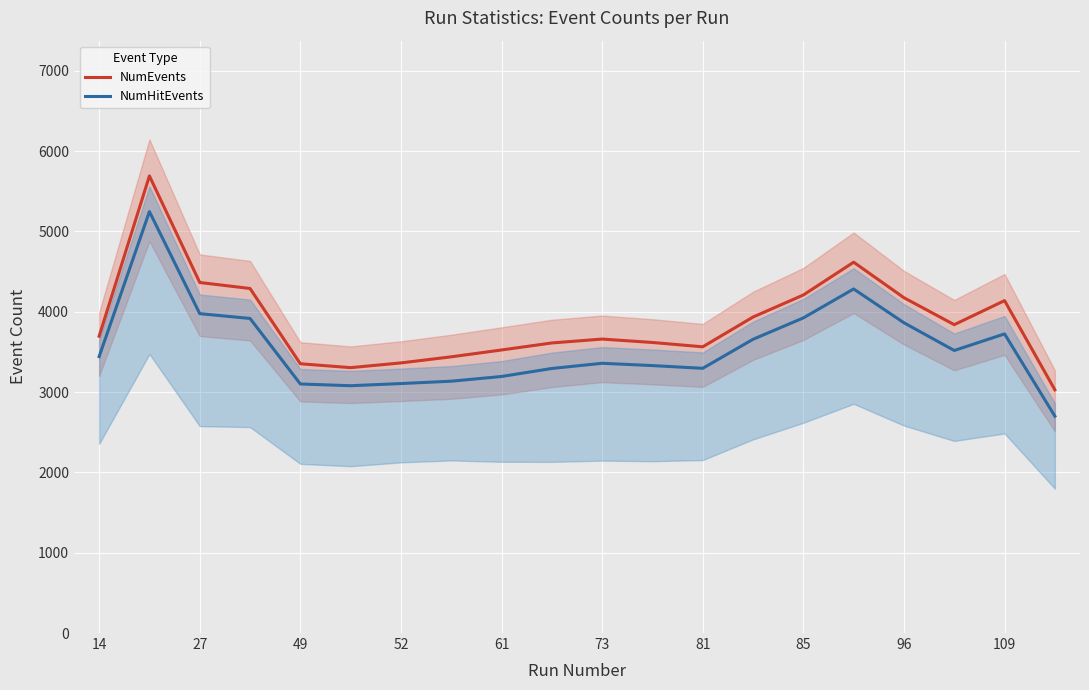

True or false: NumHitEvents and NumEvents cross at least once.

False